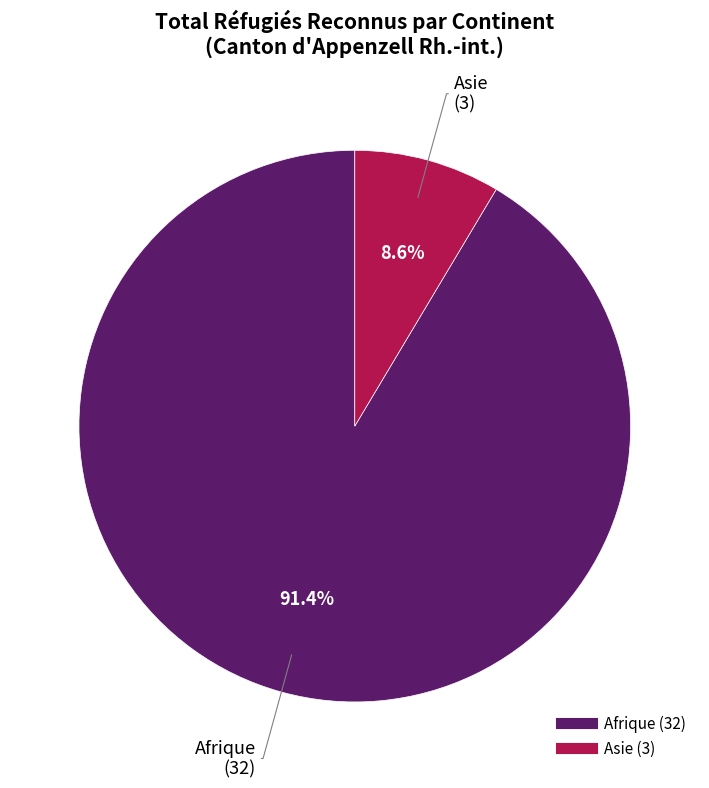

Is there a majority slice in this chart?

Yes